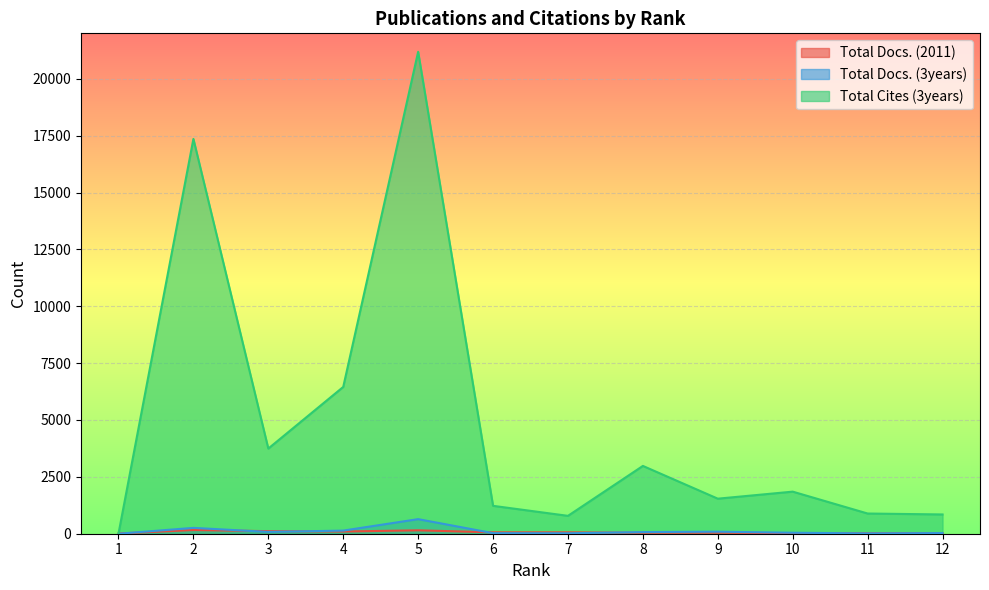

True or false: Total Docs. (3years) and Total Cites (3years) cross at least once.

False